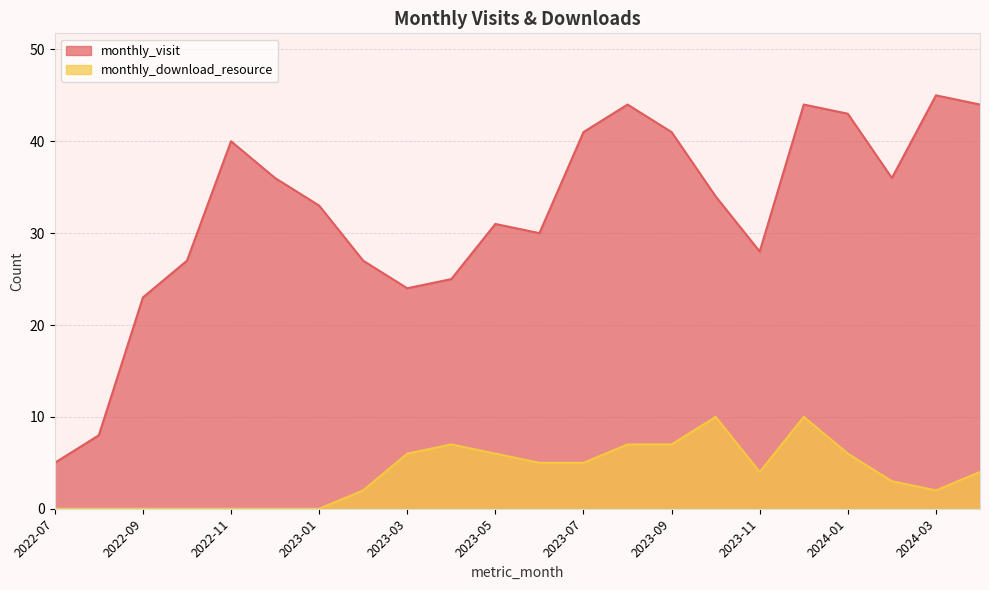

Which has a higher value, 2023-11 or 2024-02?

2024-02